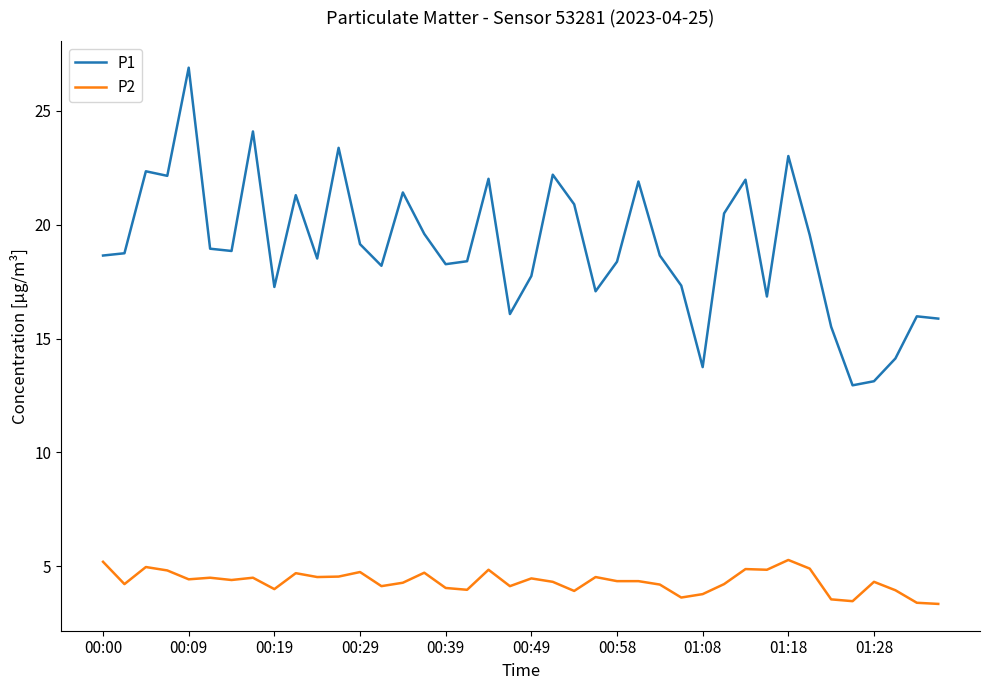

Is this an area chart (filled region under the line)?

No